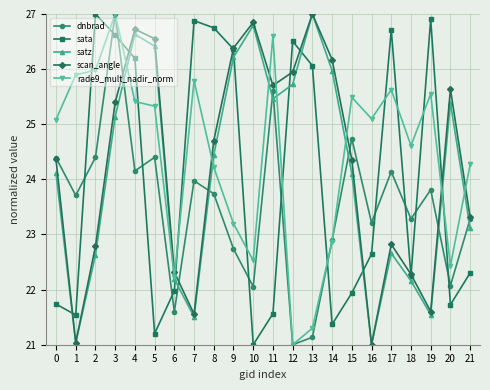

What is the spread (max minus min) of values at 16?

4.1